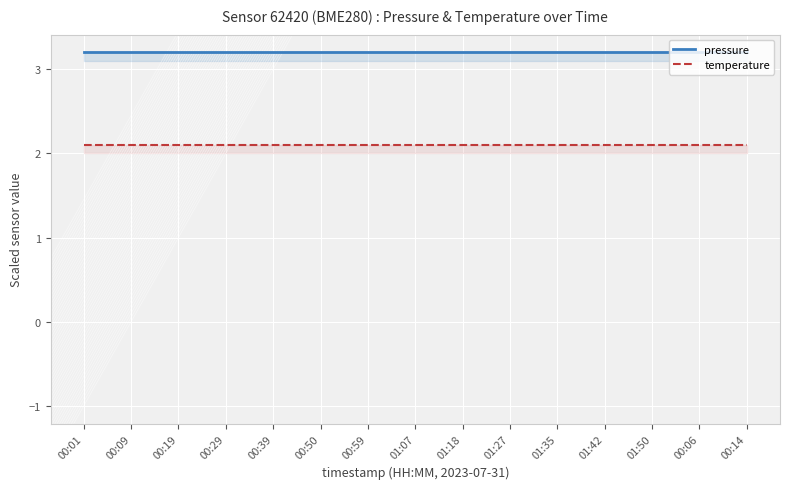

How many lines are shown in the chart?

2